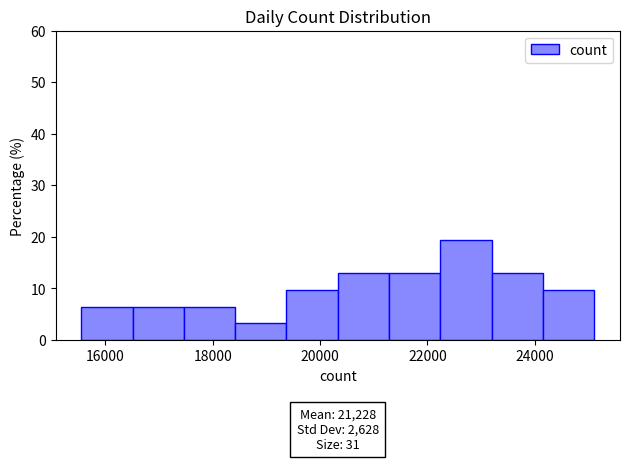

Which range on the x-axis has the tallest bar?

22200 to 23200